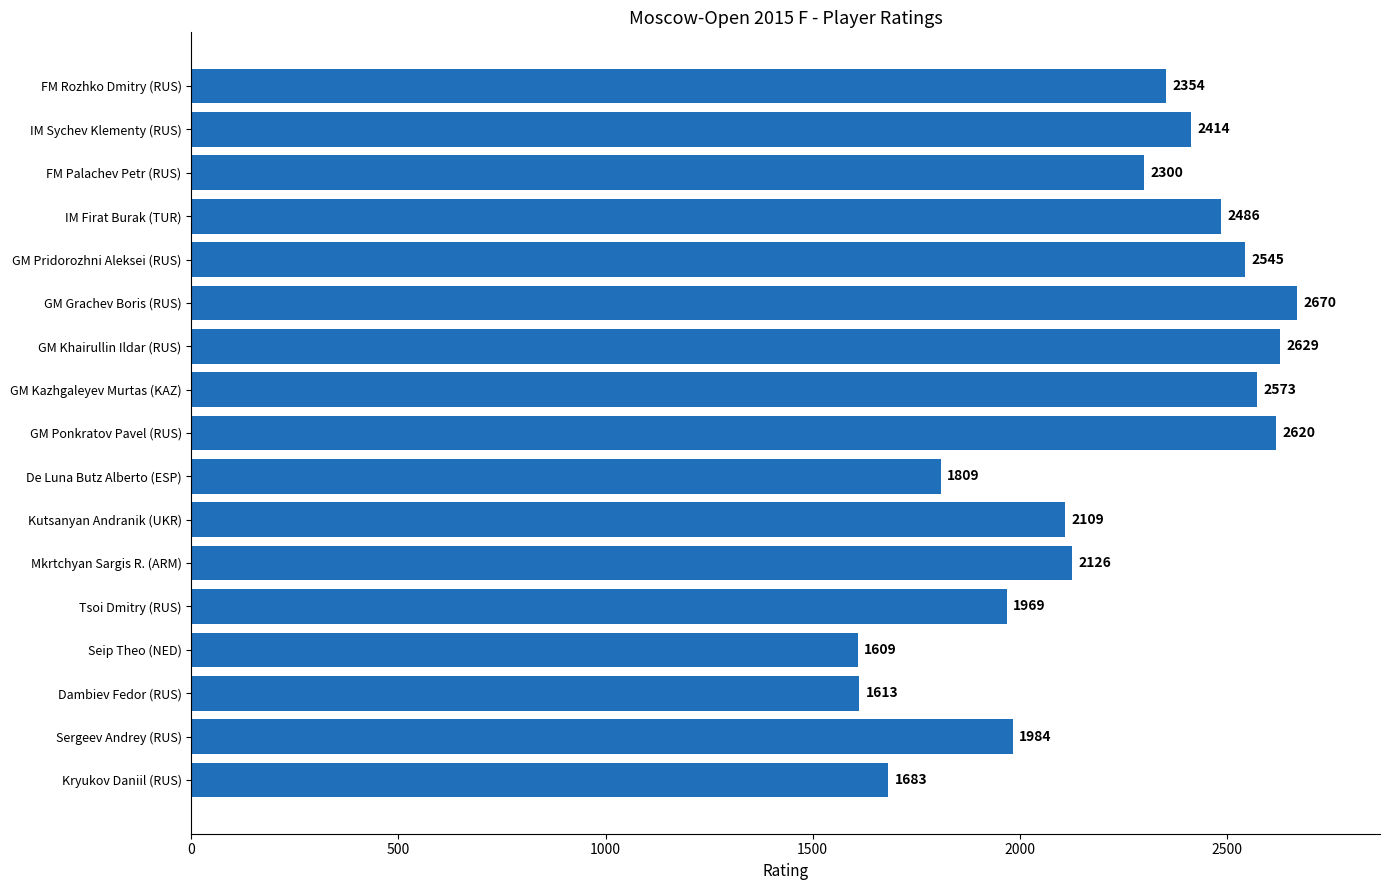

Rank the categories by value from lowest to highest.

Seip Theo (NED), Dambiev Fedor (RUS), Kryukov Daniil (RUS), De Luna Butz Alberto (ESP), Tsoi Dmitry (RUS), Sergeev Andrey (RUS), Kutsanyan Andranik (UKR), Mkrtchyan Sargis R. (ARM), FM Palachev Petr (RUS), FM Rozhko Dmitry (RUS), IM Sychev Klementy (RUS), IM Firat Burak (TUR), GM Pridorozhni Aleksei (RUS), GM Kazhgaleyev Murtas (KAZ), GM Ponkratov Pavel (RUS), GM Khairullin Ildar (RUS), GM Grachev Boris (RUS)